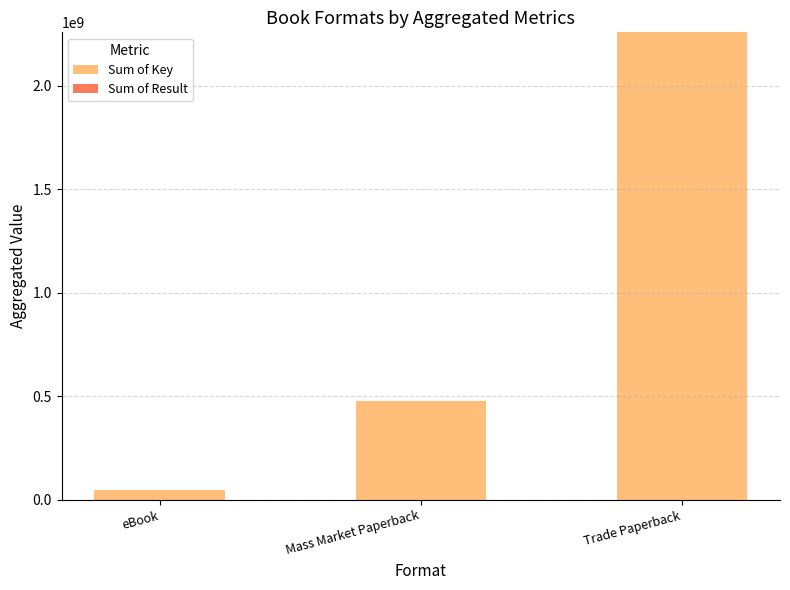

At which category is the sum across all series the highest?

Trade Paperback